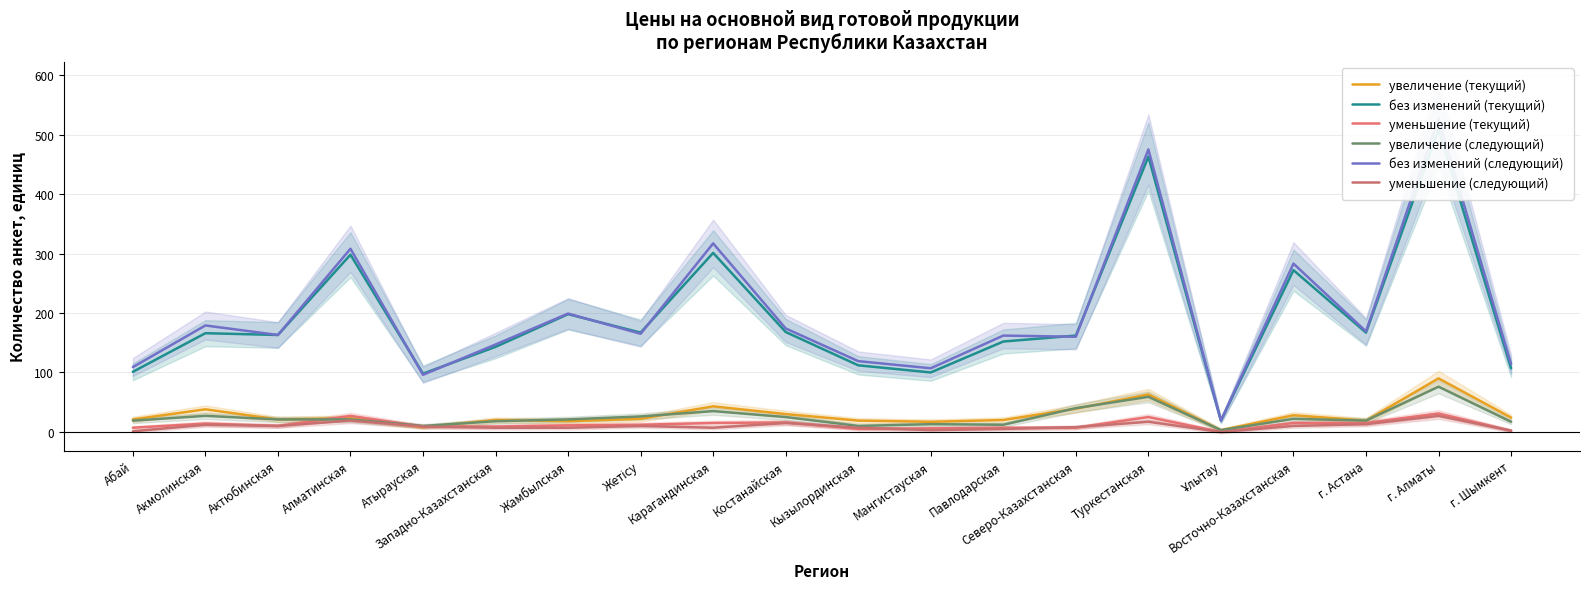

What position from the left is Акмолинская?

2